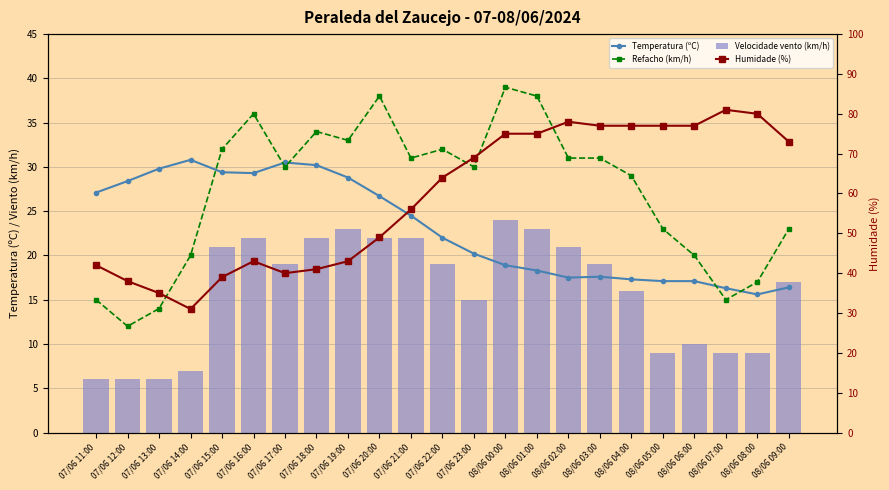

Count the number of categories in the chart.

23